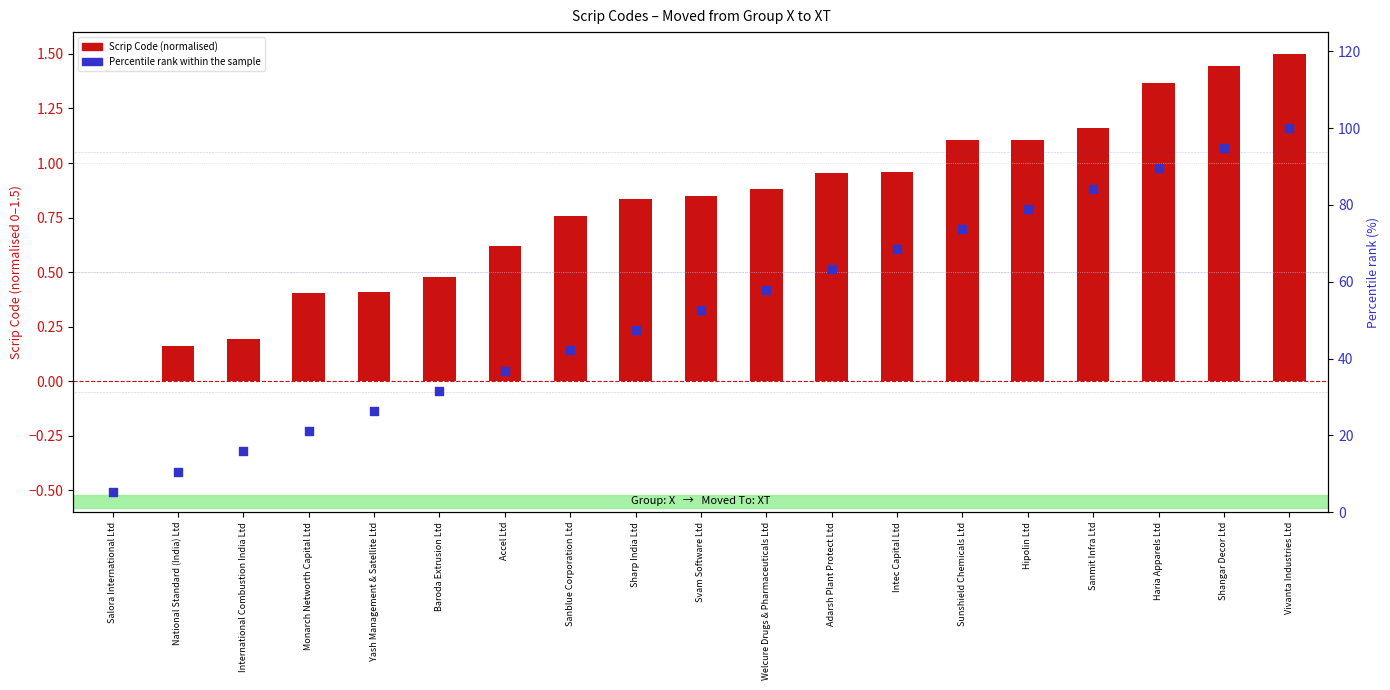

What is the total value across all series at Accel Ltd?

37.4